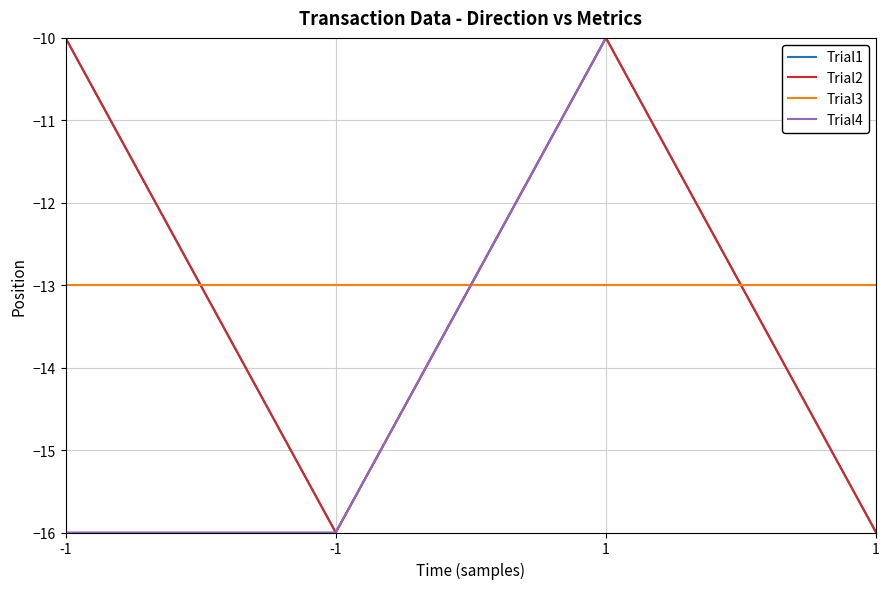

True or false: Trial1 and Trial4 intersect in this chart.

False